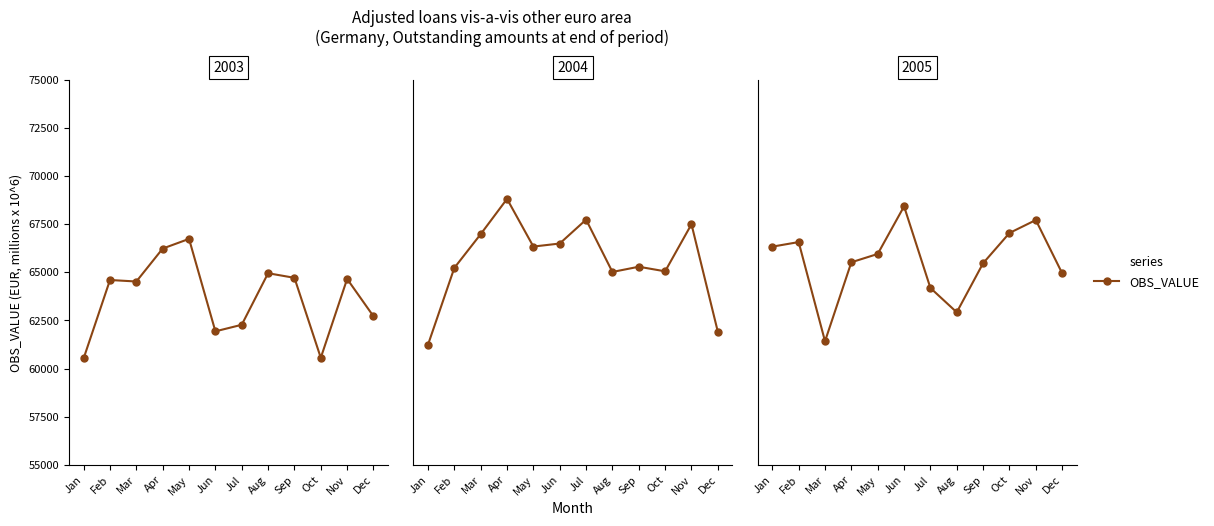

How many distinct data groups are displayed?

1